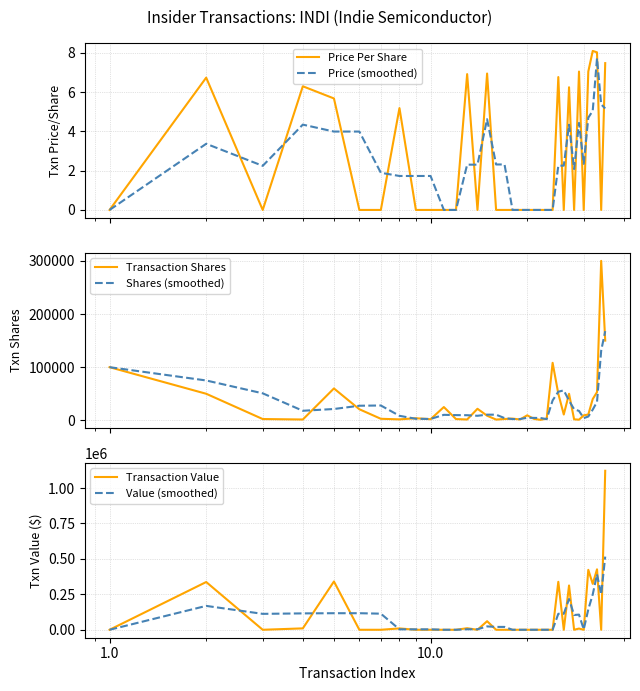

How many data points in Transaction Shares are above 8700?

17